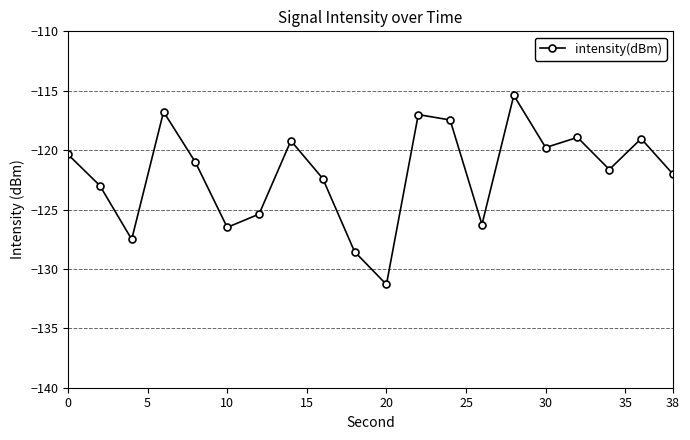

How many points are higher than both their immediate neighbors (excluding endpoints)?

6